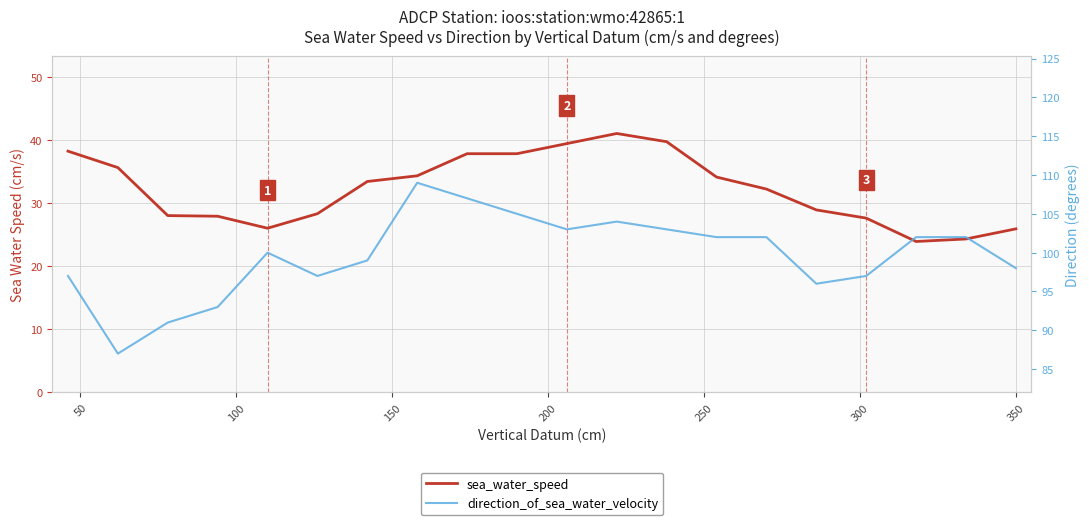

At 300, list the series in order from largest to smallest.

direction_of_sea_water_velocity, sea_water_speed